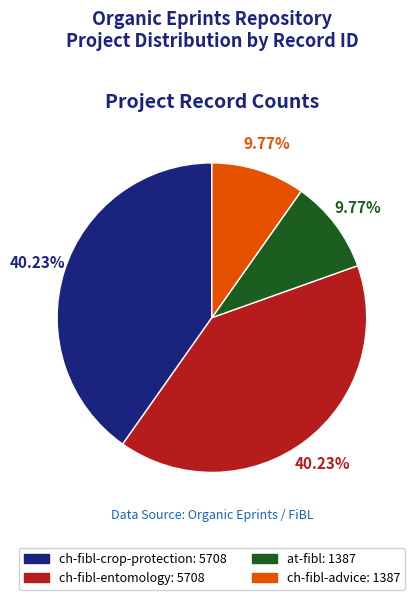

To the nearest percent, what is the difference between the ch-fibl-advice and ch-fibl-crop-protection slice percentages?

30%